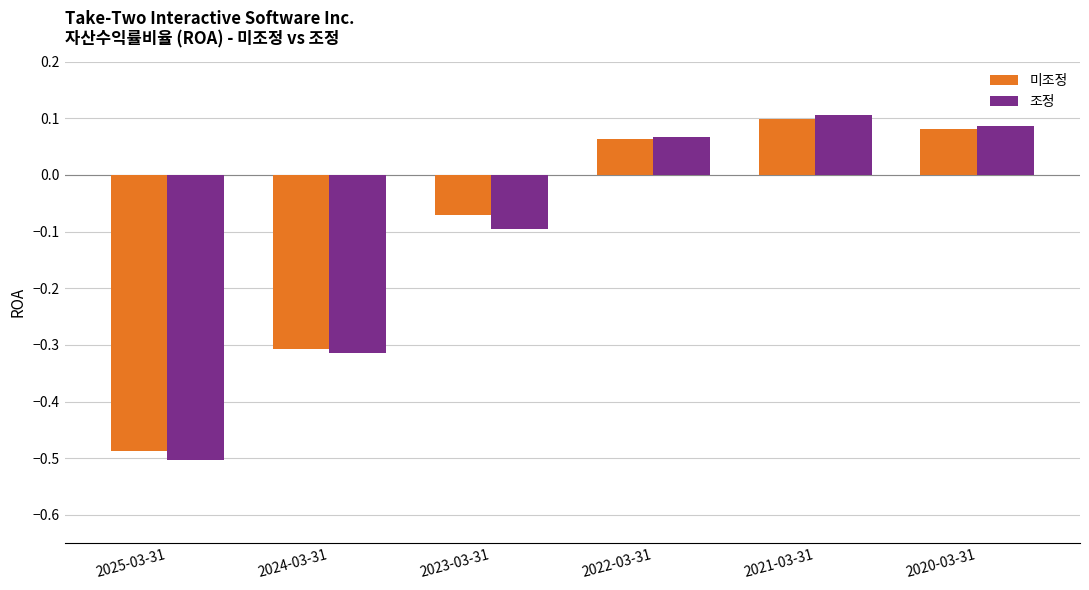

At how many categories does at least one series exceed 0?

3